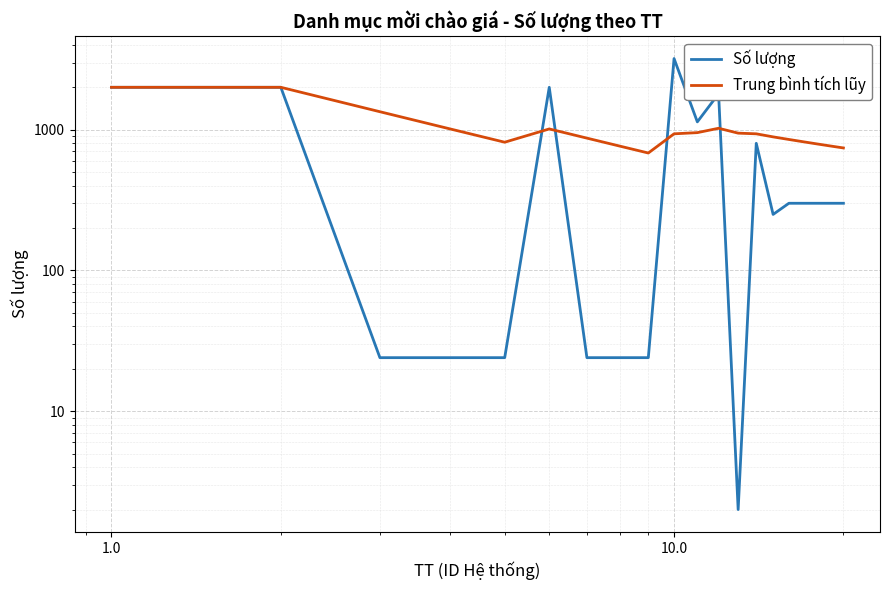

True or false: Trung bình tích lũy has a value of 256.7 at 17.

False